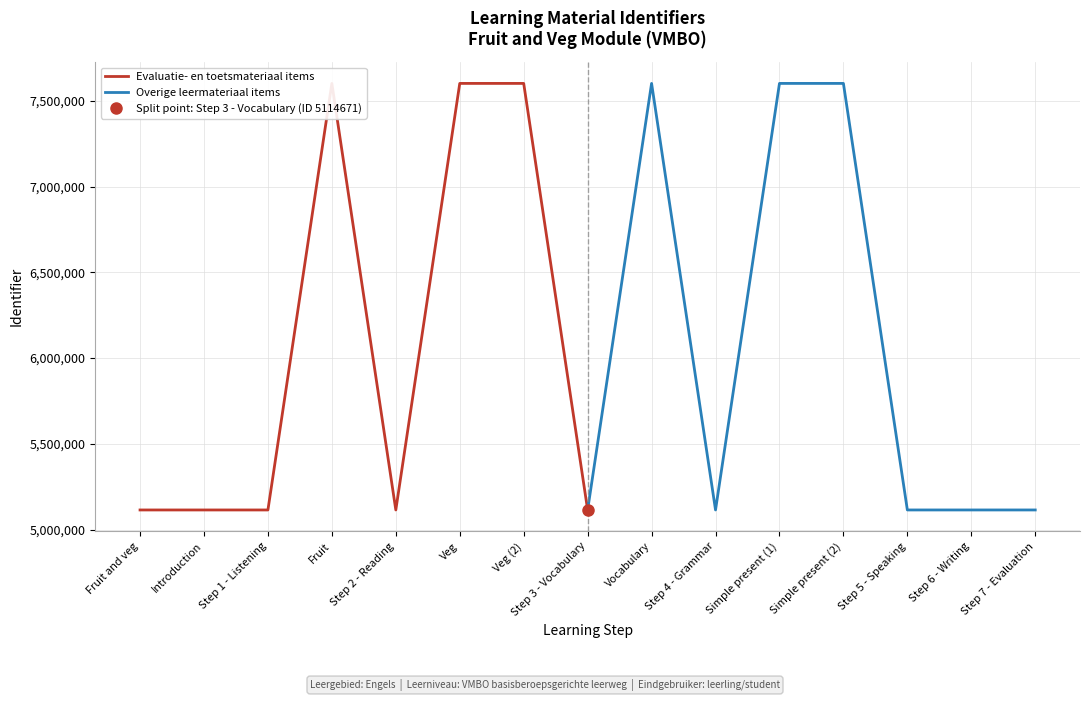

What is the lowest value of the Evaluatie- en toetsmateriaal items series?

5114661